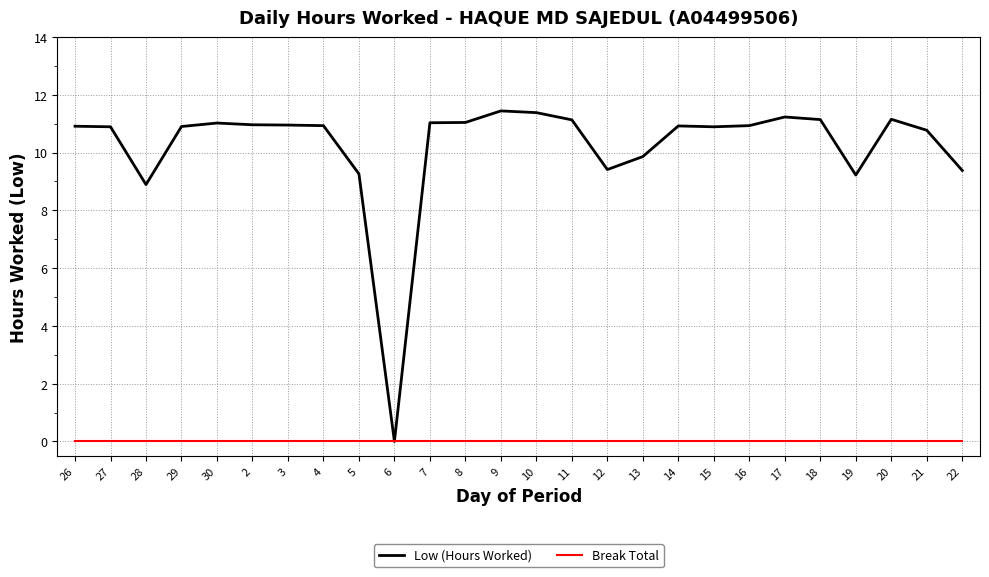

What is the average value of the Low (Hours Worked) series?

10.2